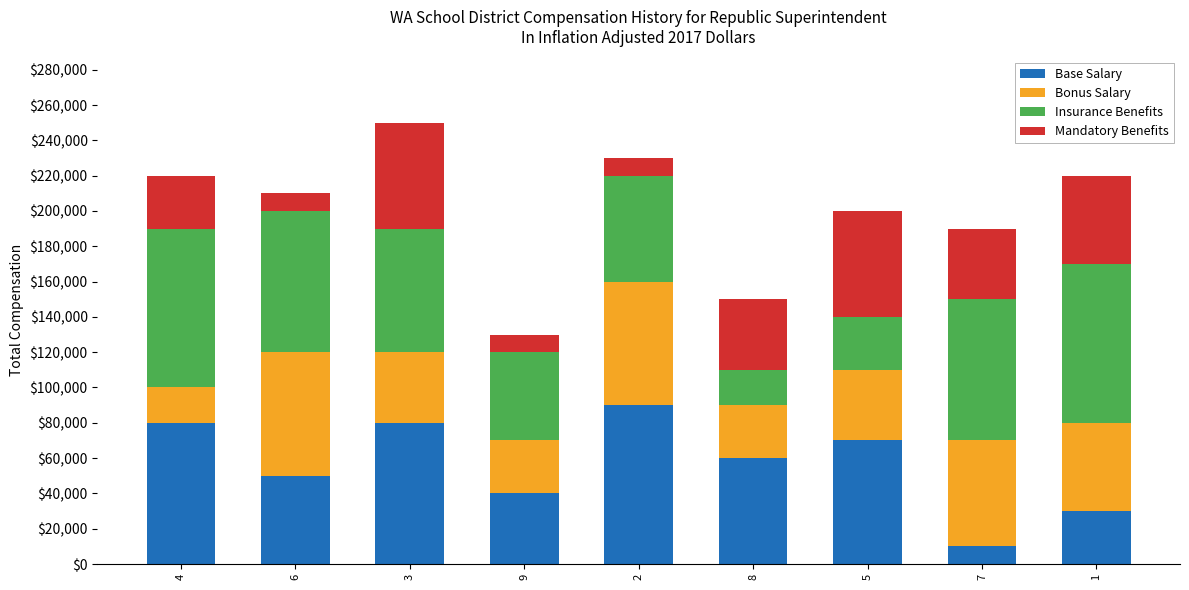

What is the total value across all series at 3?

250000